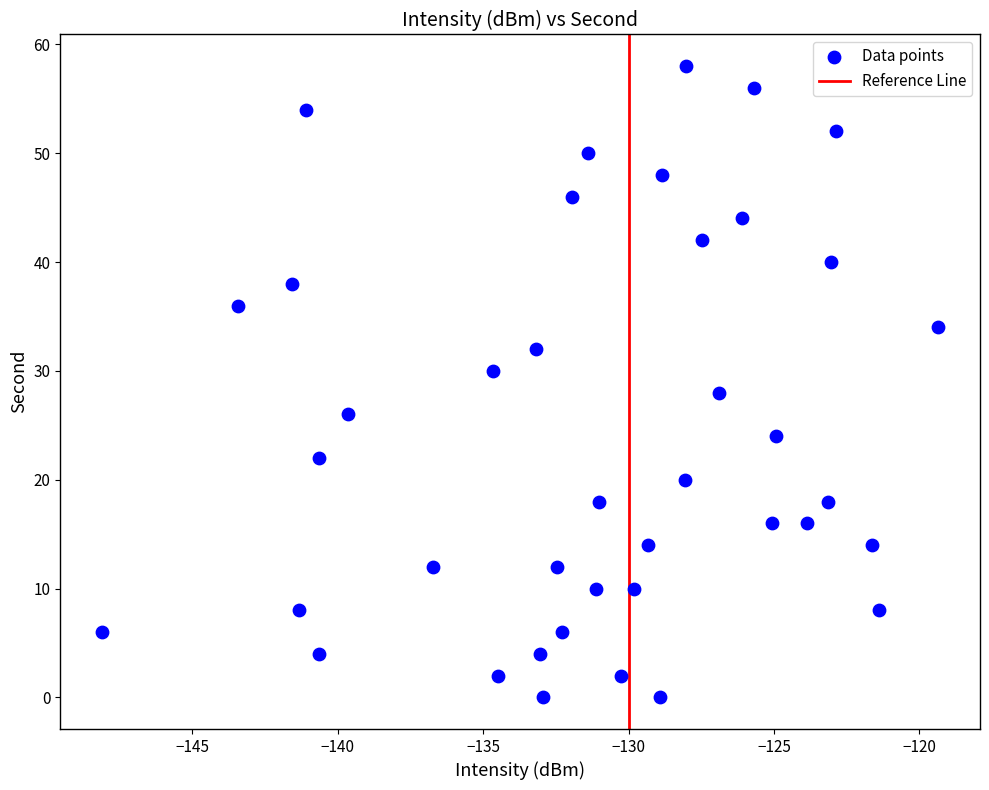

What is the range of Y values (max minus min)?

58